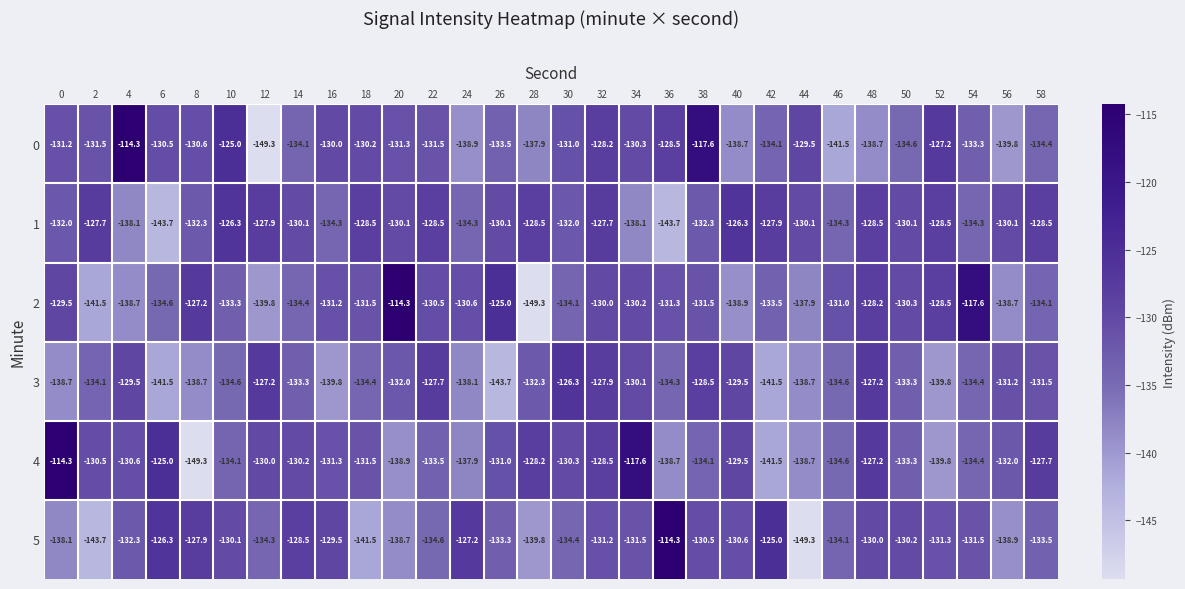

What is the difference between the 1 values at 16 and 28?

5.8